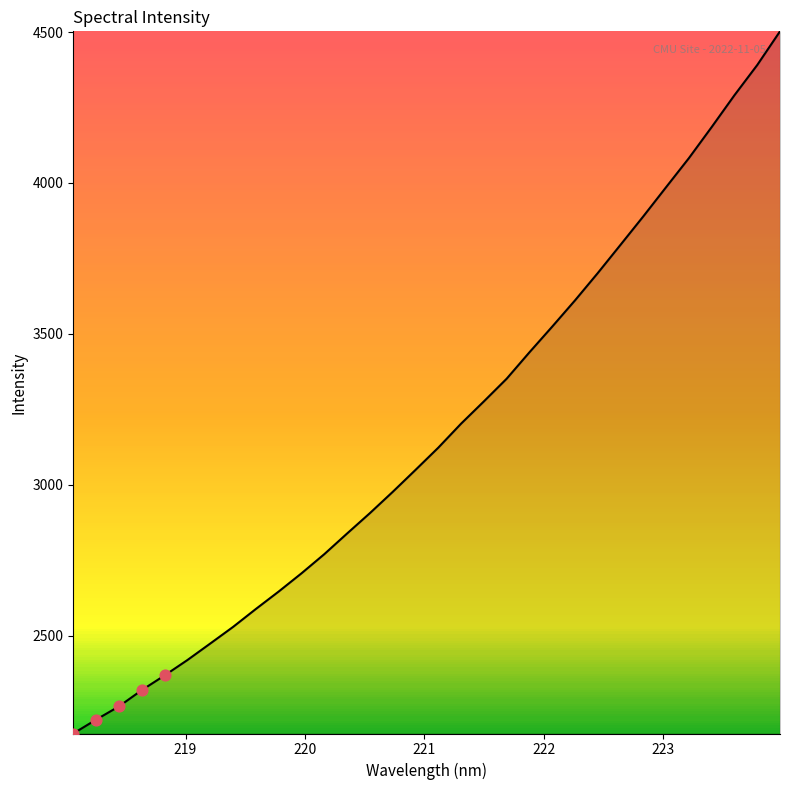

What is the smallest value displayed?

2175.3